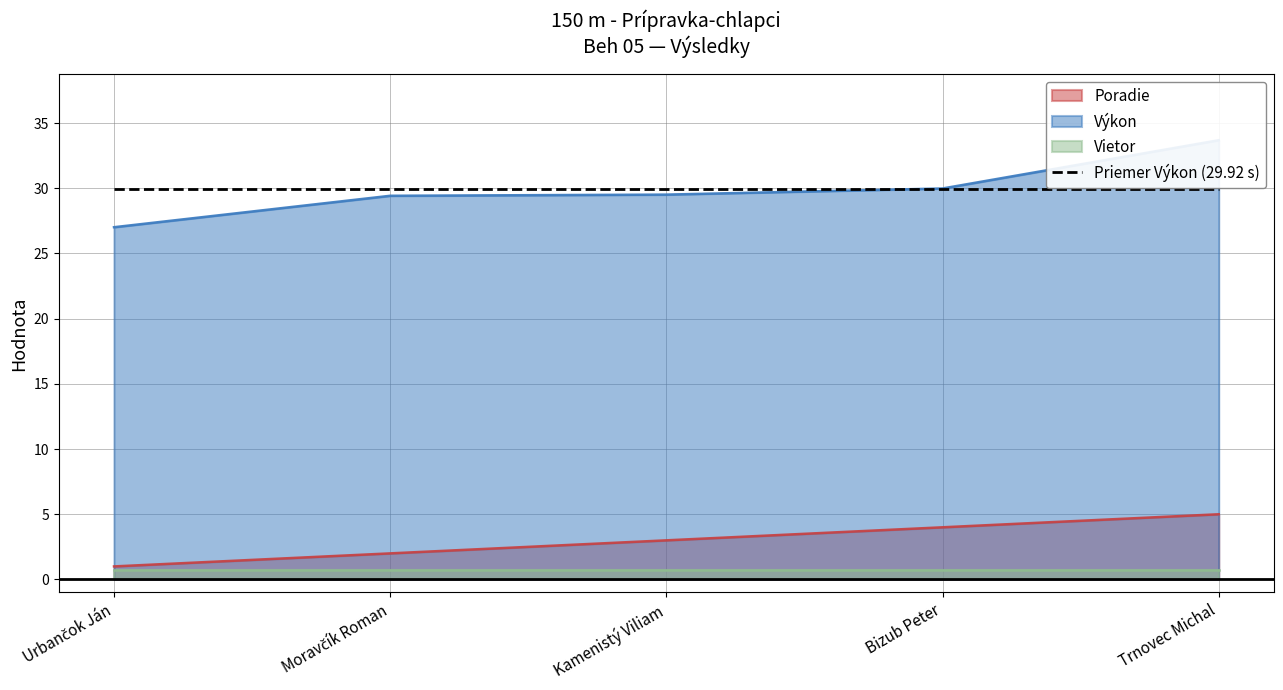

What position from the left is Bizub Peter?

4